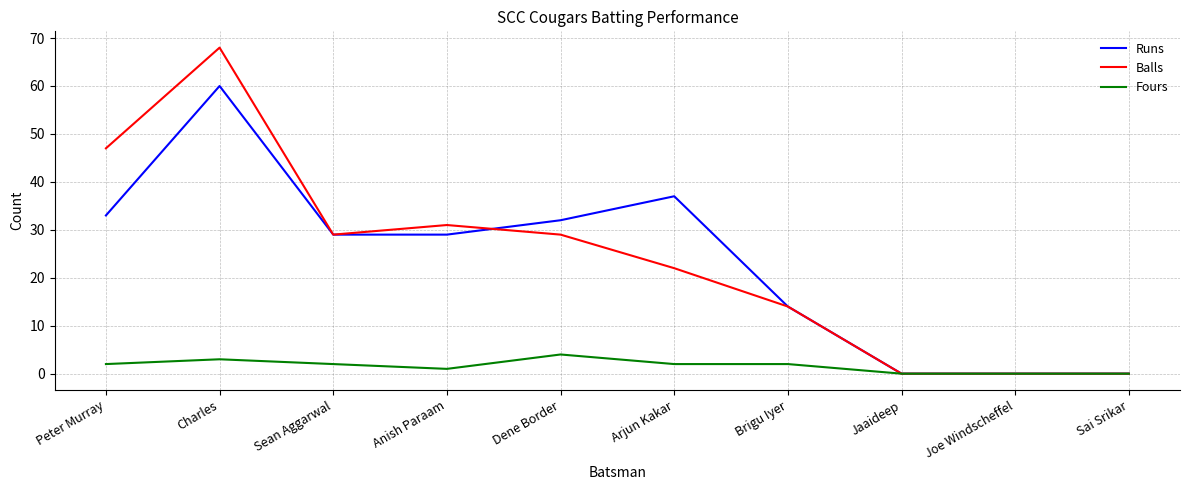

What is the difference between the highest and lowest values at Sean Aggarwal?

27